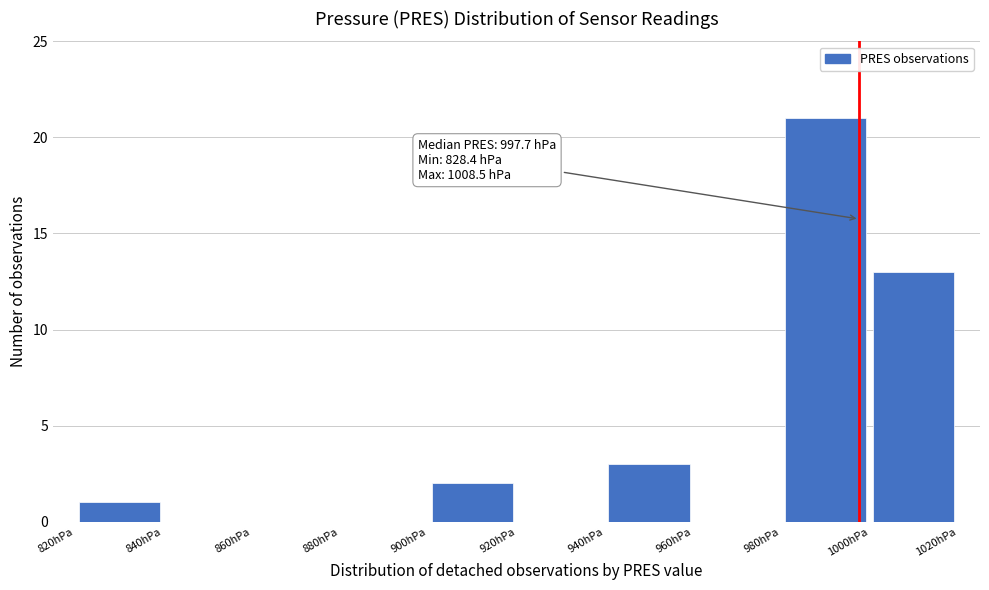

Over which range of the x-axis is the bar tallest?

980 to 1000